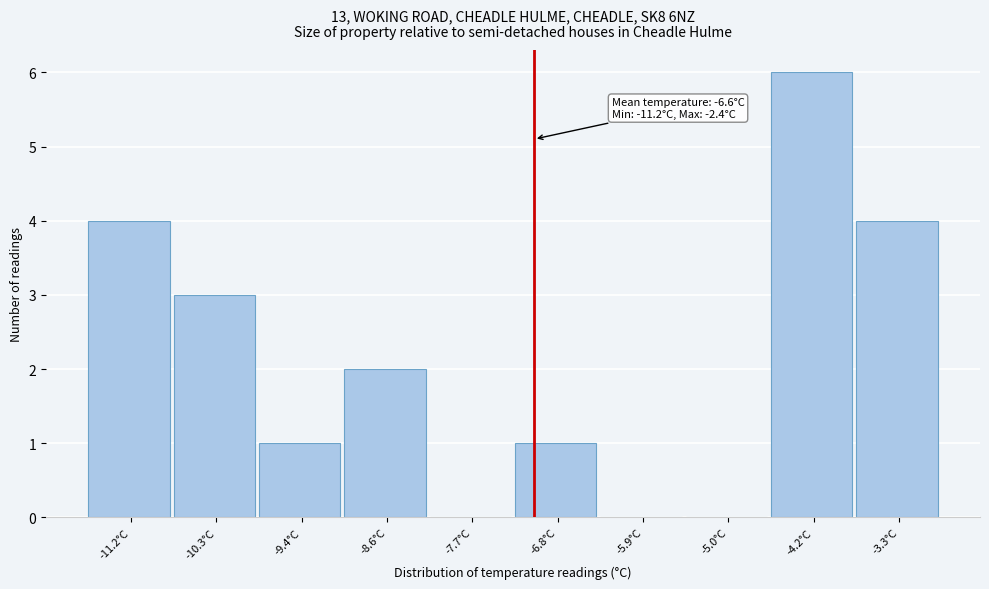

Reading left to right, list all the values displayed in this chart.

-11.2°C=4	-10.3°C=3	-9.4°C=1	-8.6°C=2	-7.7°C=0	-6.8°C=1	-5.9°C=0	-5.0°C=0	-4.2°C=6	-3.3°C=4